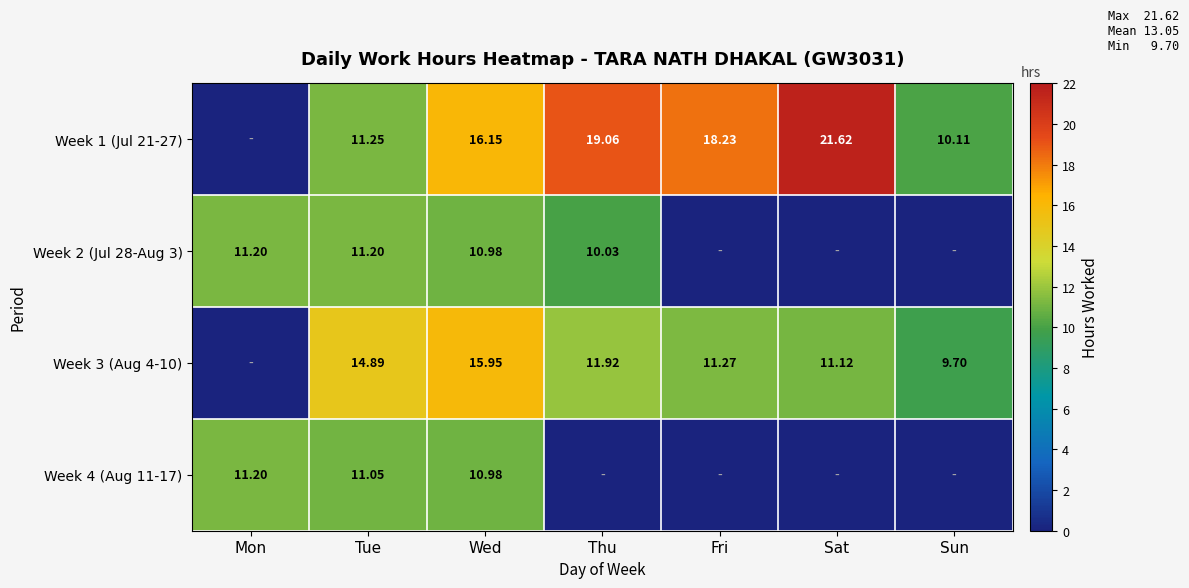

At how many categories does at least one series exceed 0?

7